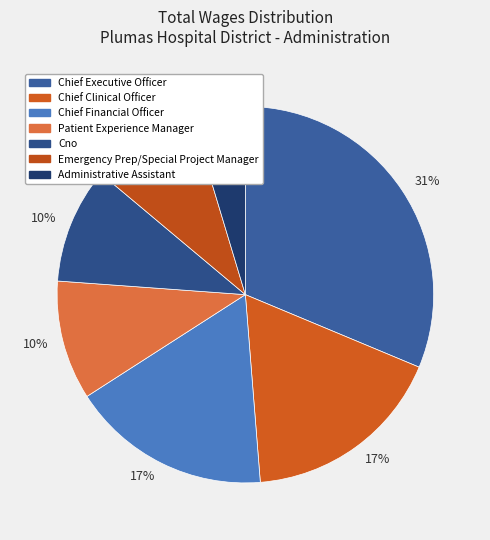

How many segments does this pie chart have?

7